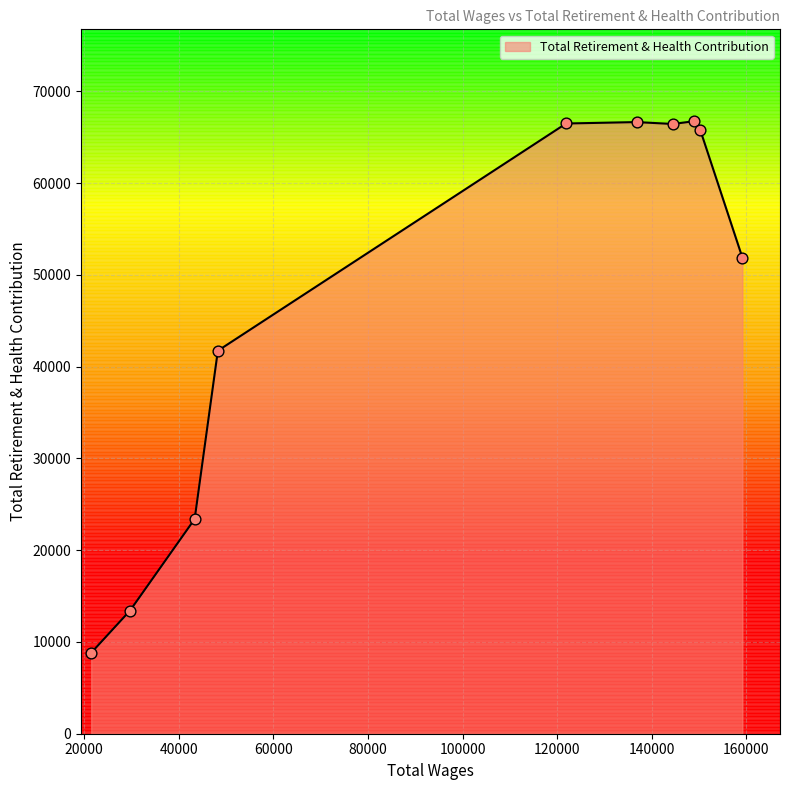

What is the maximum value shown in the chart?

66754